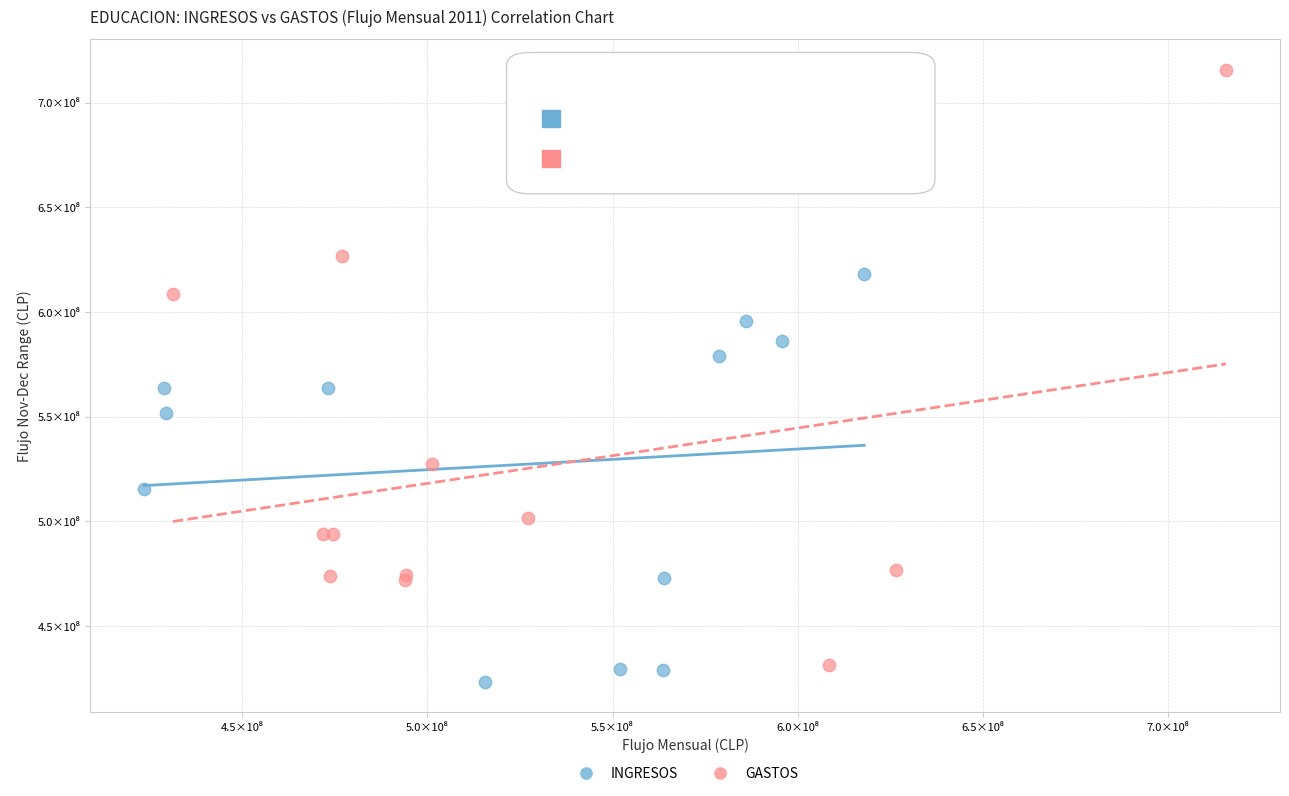

Which series has the largest Y range (max minus min)?

GASTOS